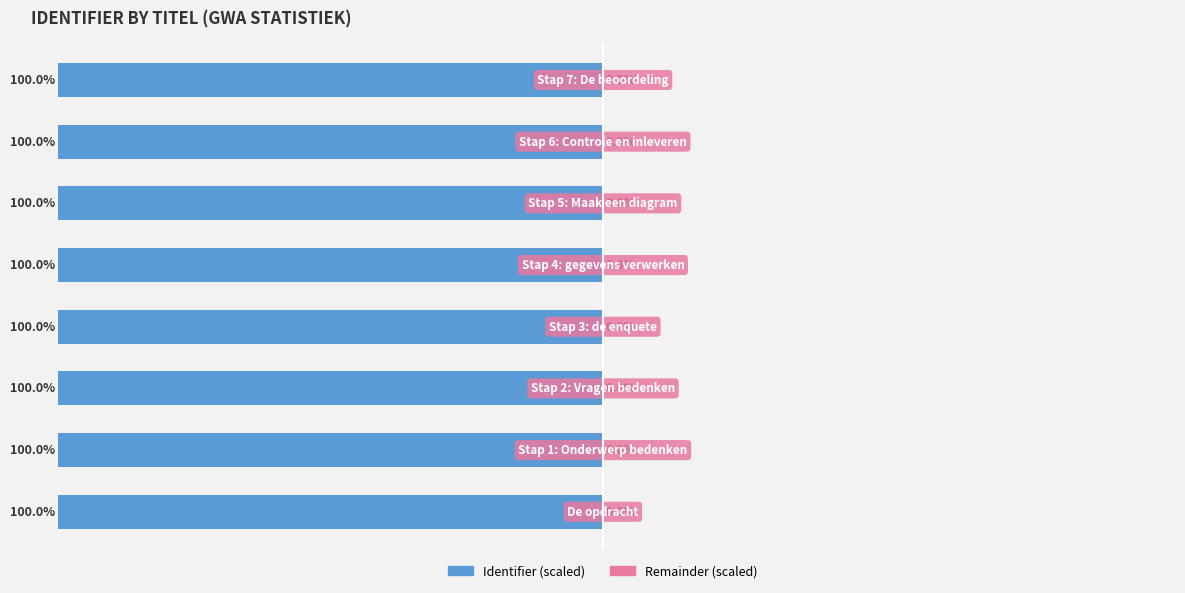

How many Remainder (scaled) values are between 0 and 1?

8